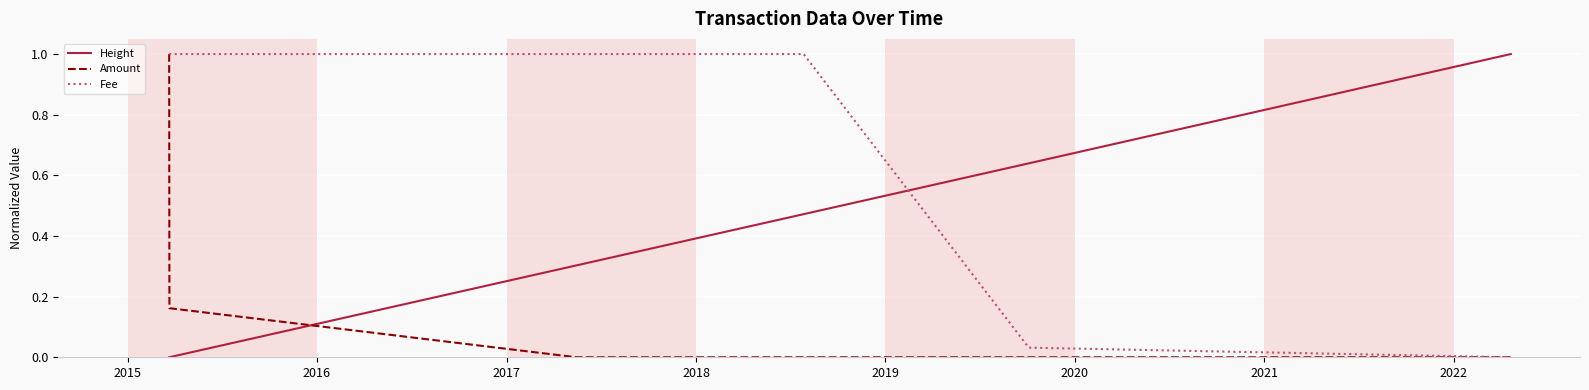

Which series has the largest total across all categories?

Fee